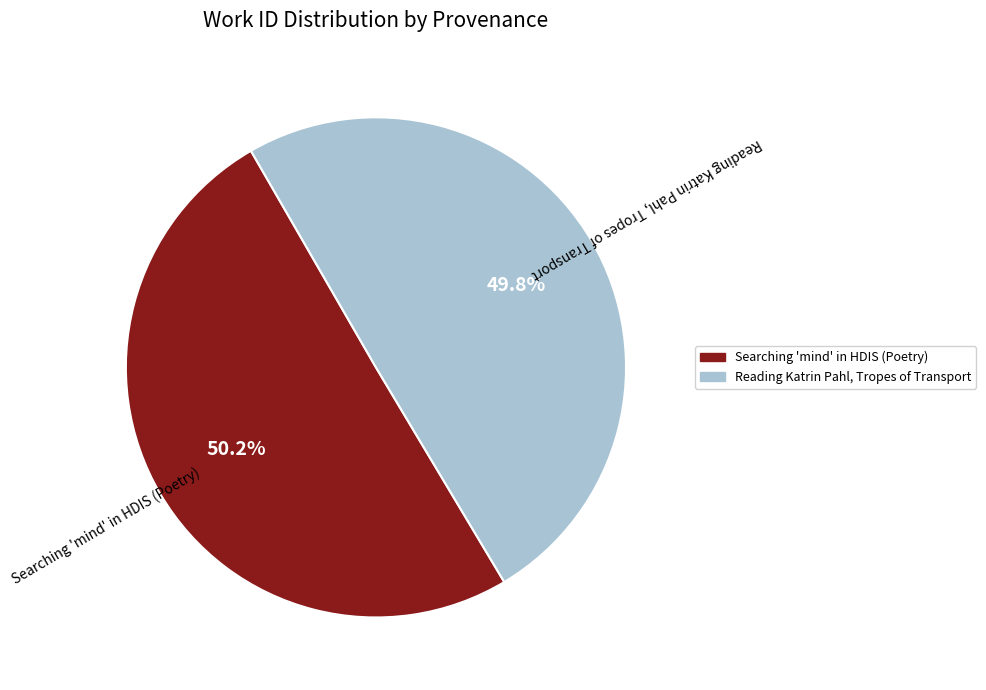

Count the number of slices in the pie.

2